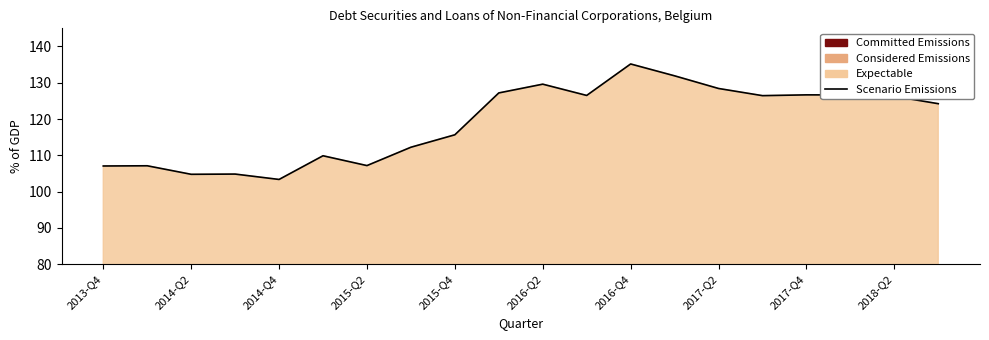

The value at 2015-Q4 is 115.7. True or false?

True